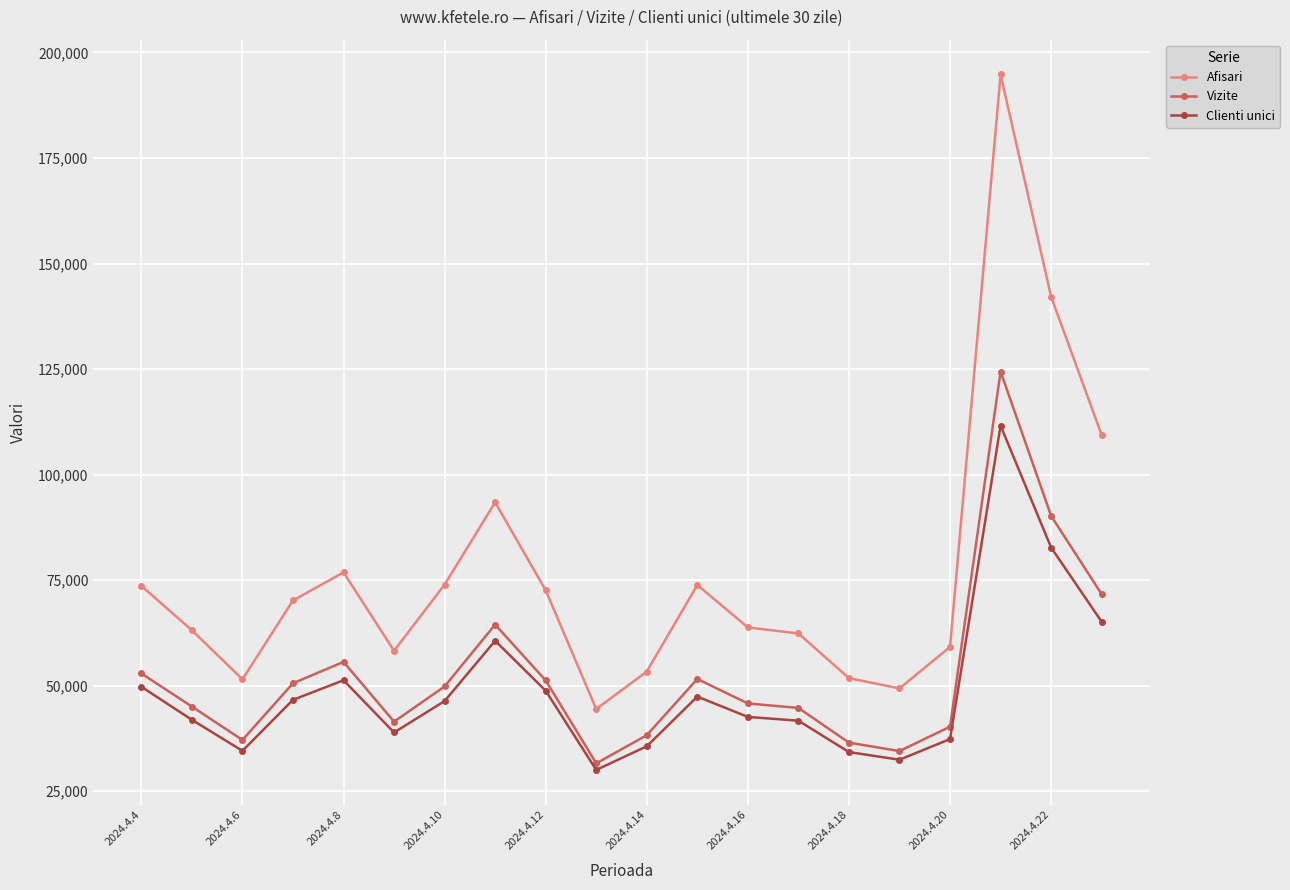

What is the minimum value for Clienti unici?

30041